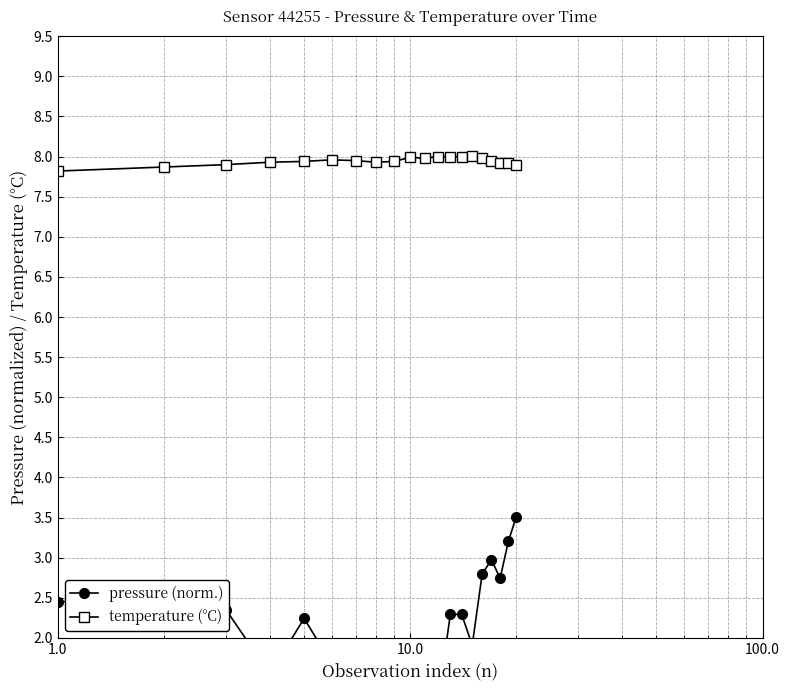

Is this an area chart (filled region under the line)?

No